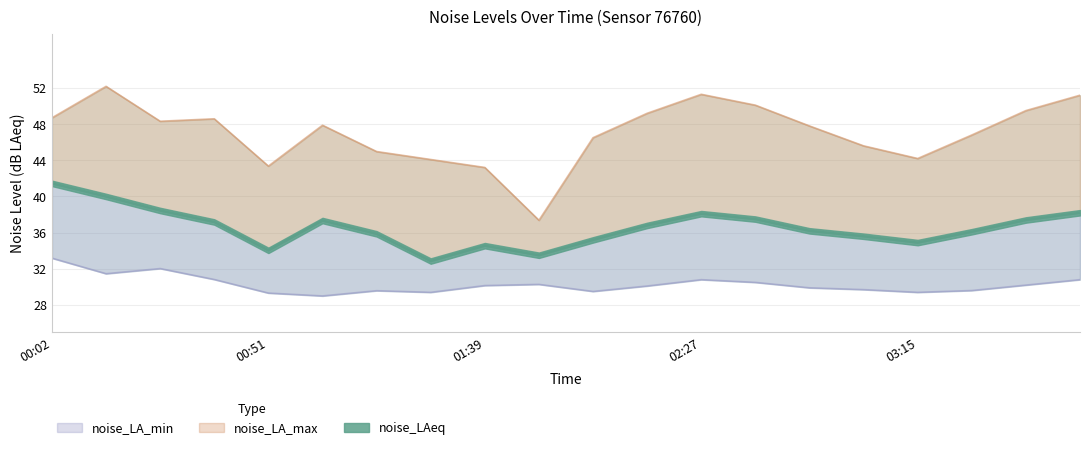

What is the sum of all noise_LA_min values?

605.7